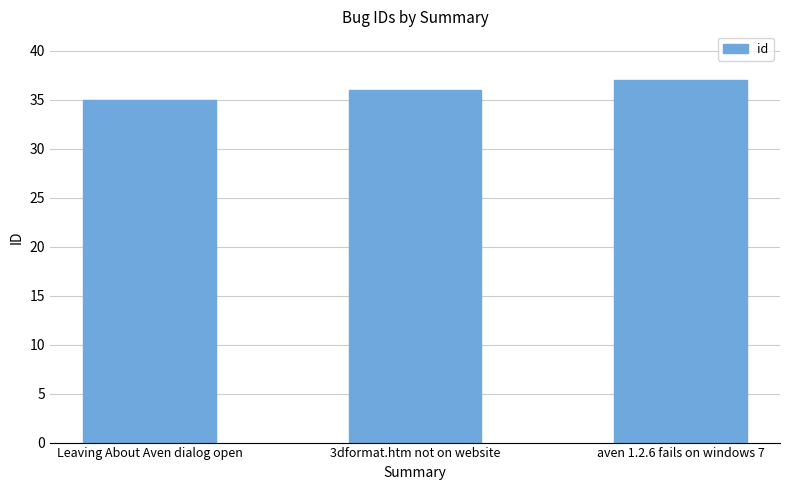

Reading left to right, what are all the values shown in this chart?

Leaving About Aven dialog open=35	3dformat.htm not on website=36	aven 1.2.6 fails on windows 7=37